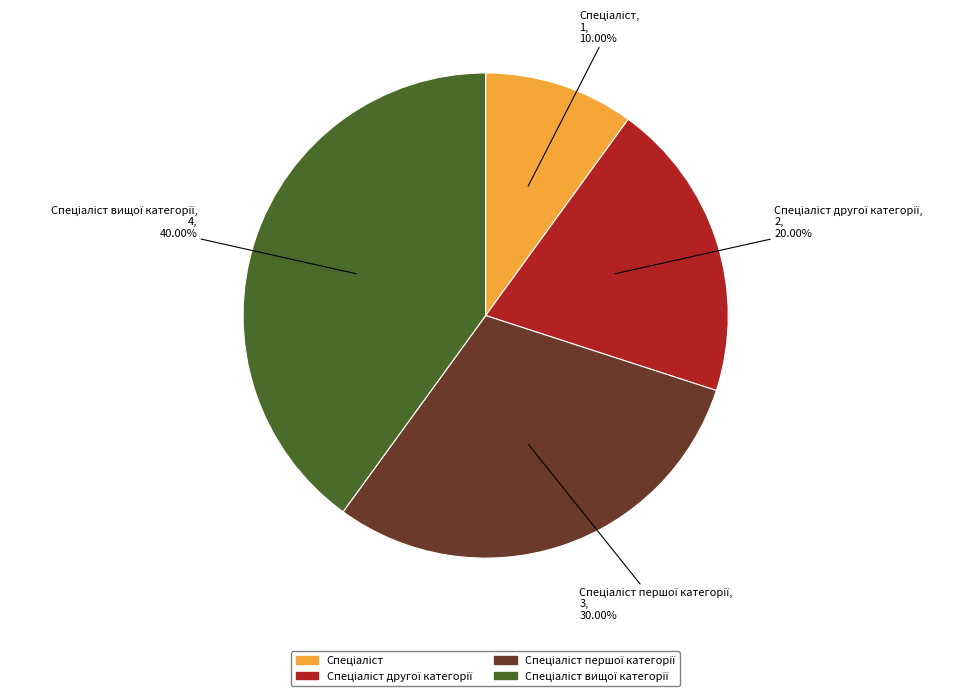

Is there a majority slice in this chart?

No